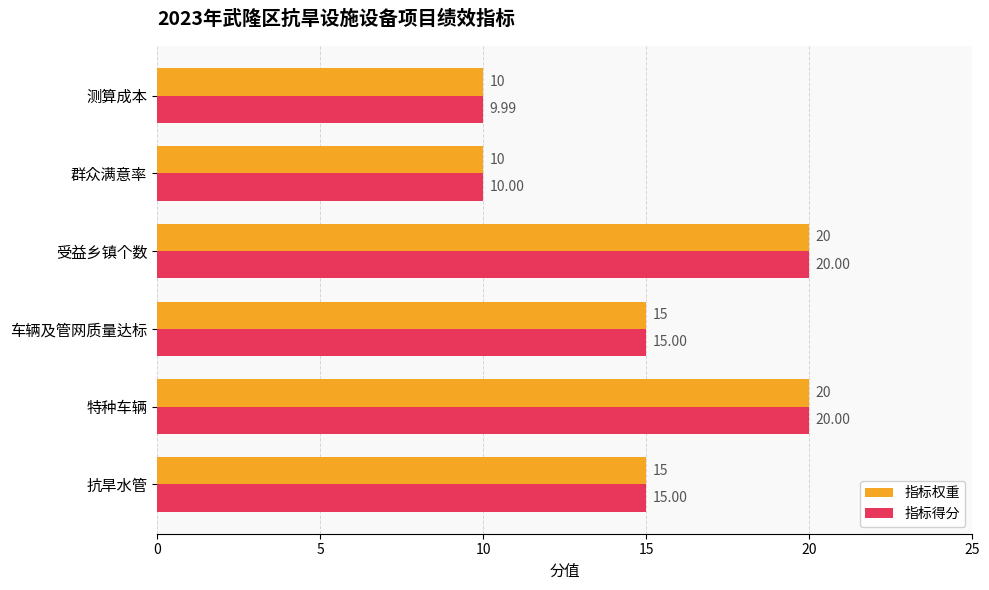

What is the sum of all 指标得分 values?

90.0